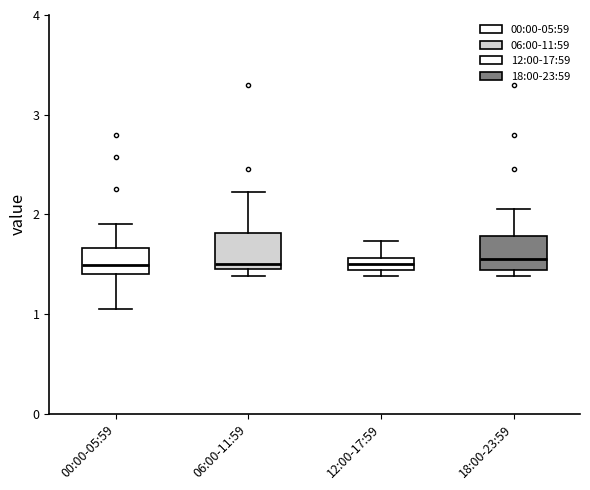

Where is the upper edge of the box for 18:00-23:59 on the y-axis? The values are not printed on the chart, so give them approximately, as read against the axis.

1.8